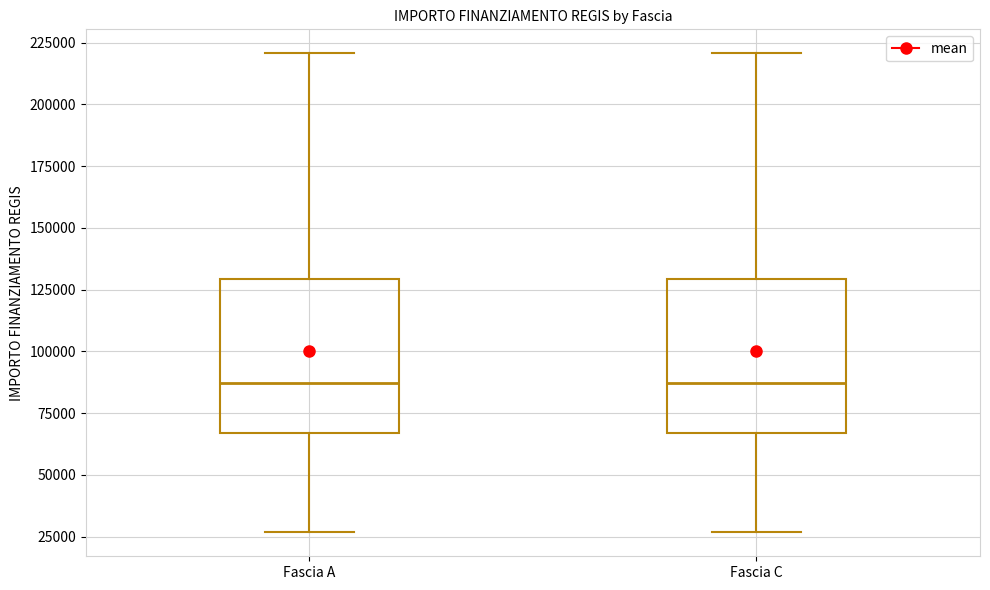

Where does the median line of the box for Fascia A sit on the y-axis? The values are not printed on the chart, so give them approximately, as read against the axis.

85000